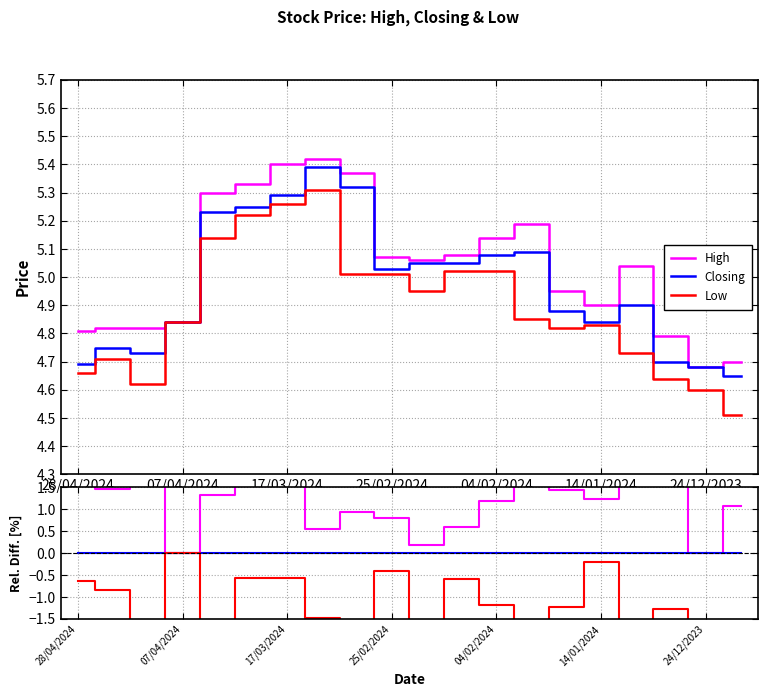

How many data points in Low are less than -1?

12